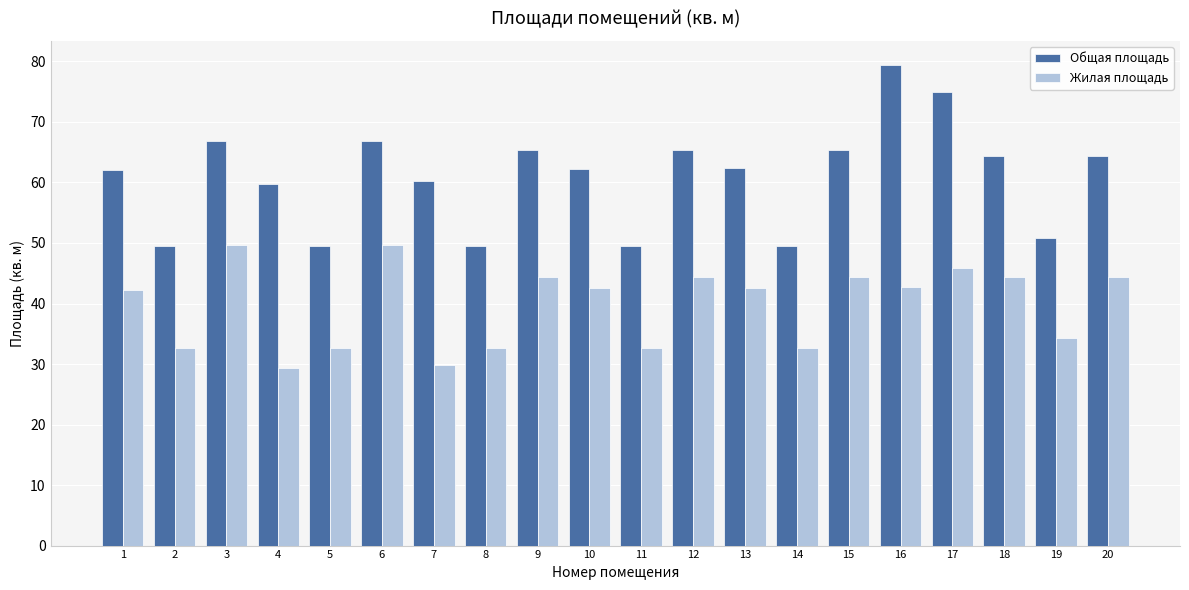

What is the value of the Жилая площадь bar at the 1st from the left?

42.3